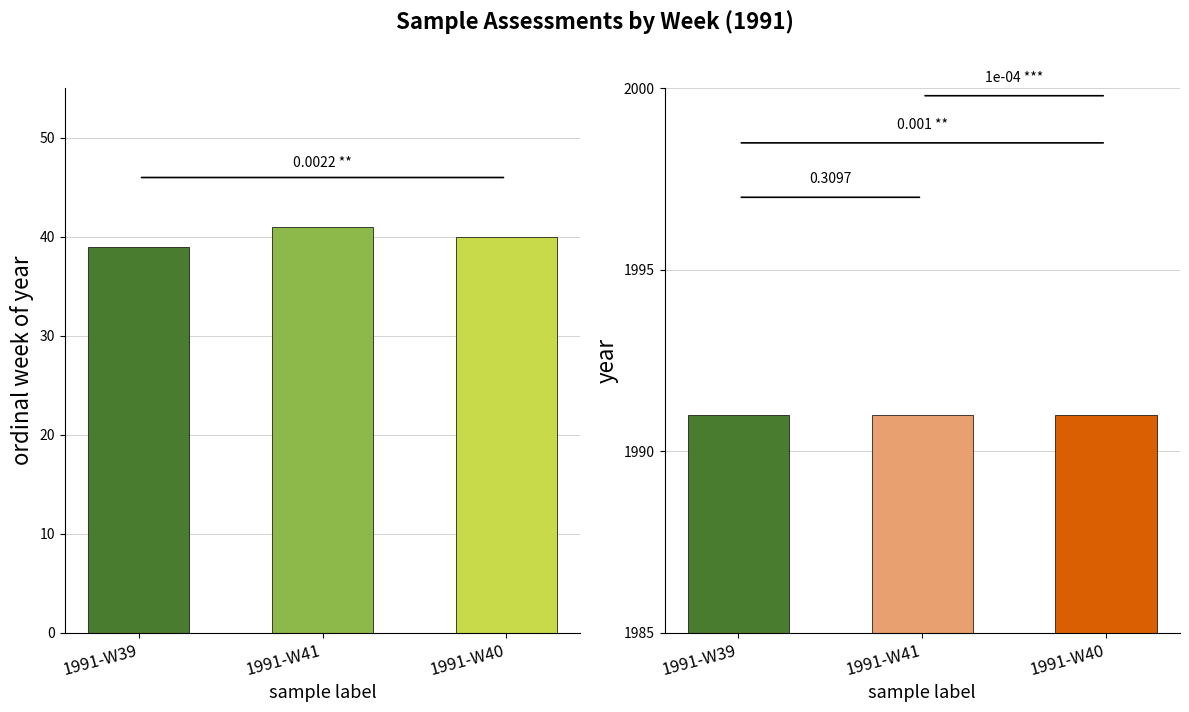

Count the ordinal week of year values in the range 39 to 41.

3